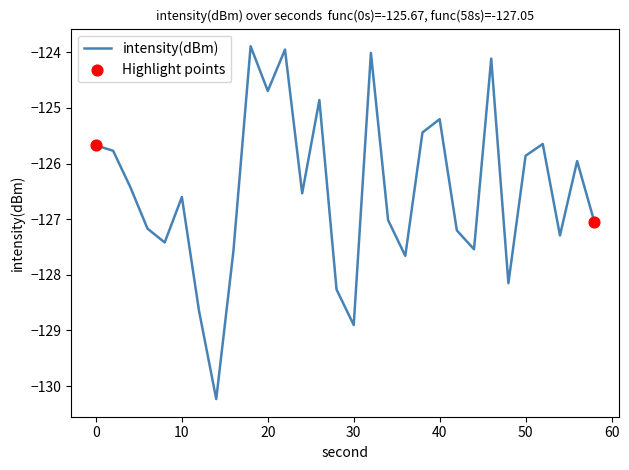

What is the greatest value displayed?

-123.9